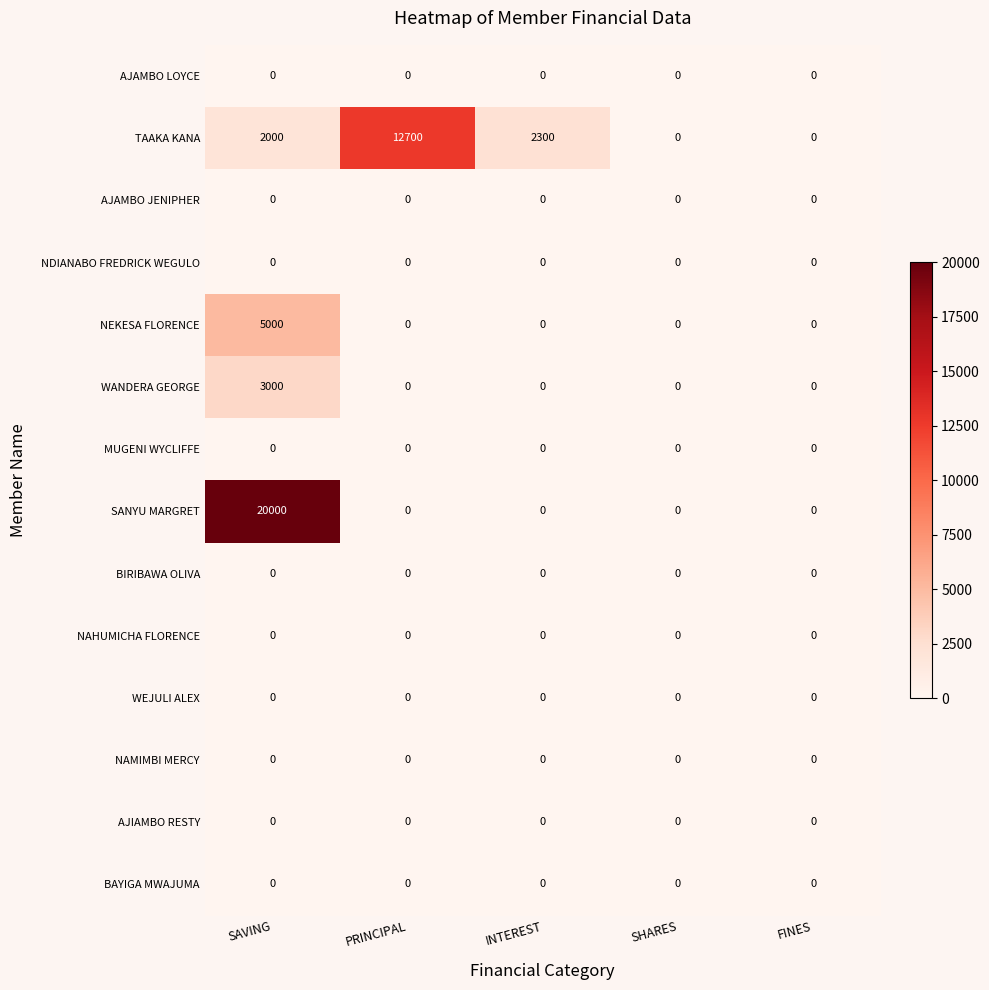

Which series has the largest range (max minus min)?

SANYU MARGRET